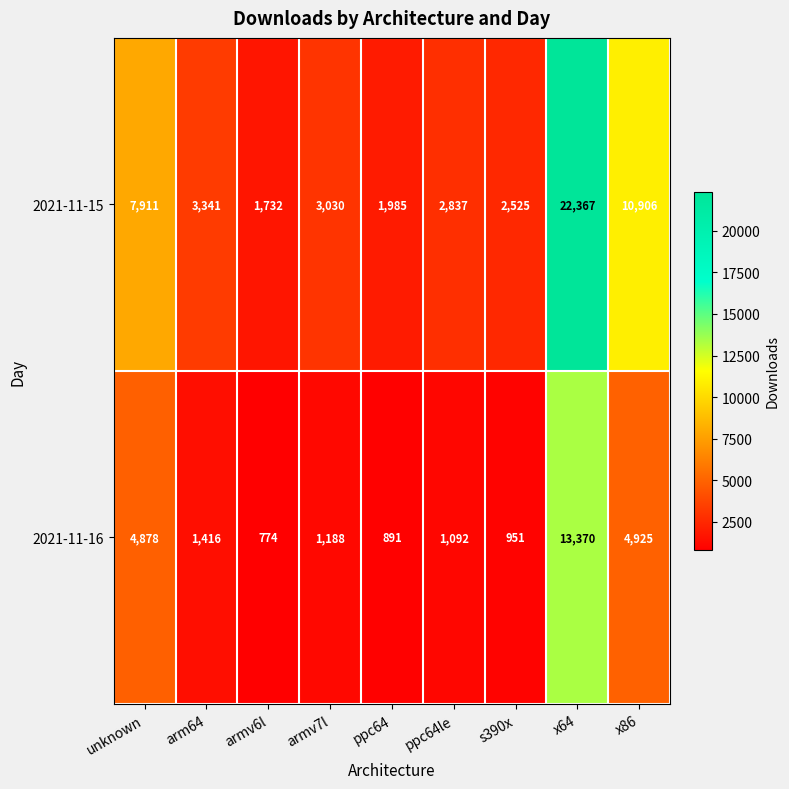

The value of 2021-11-16 at x64 is 20496. True or false?

False